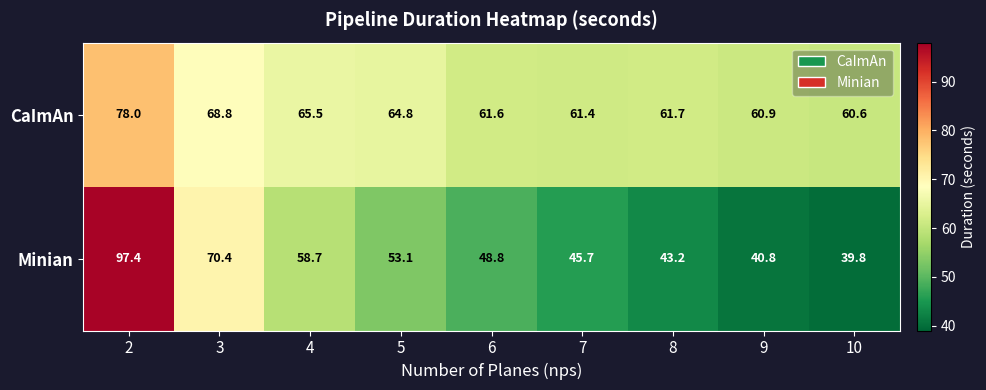

Reading right to left, extract all data points from this chart.

CaImAn: 10=60.6	9=60.9	8=61.7	7=61.4	6=61.6	5=64.8	4=65.5	3=68.8	2=78.0
Minian: 10=39.8	9=40.8	8=43.2	7=45.7	6=48.8	5=53.1	4=58.7	3=70.4	2=97.4